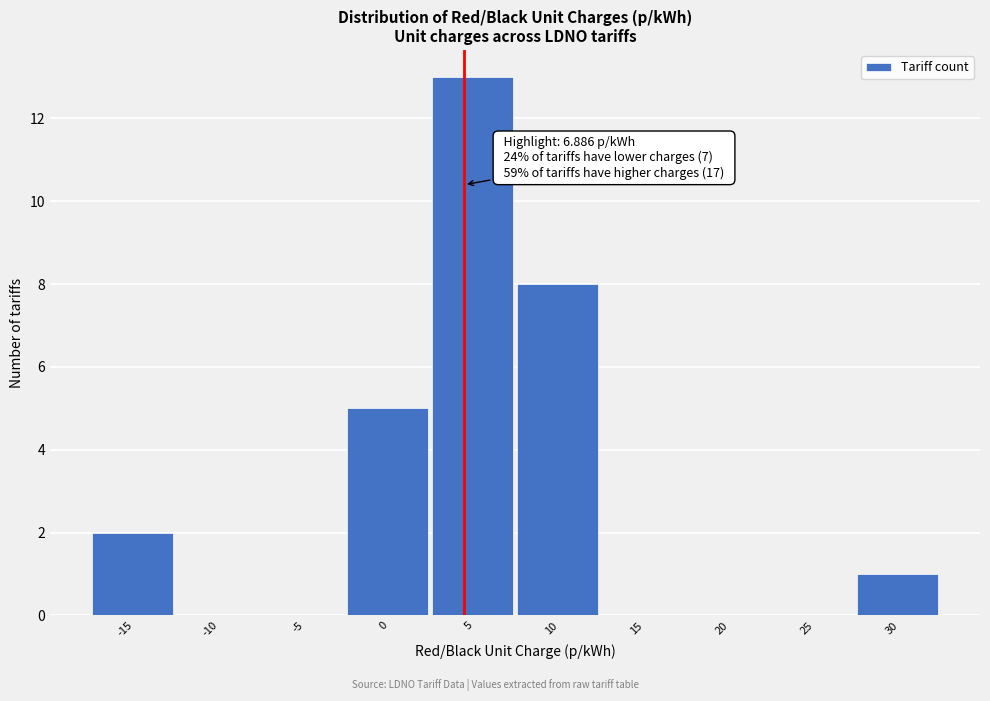

Reading right to left, extract all data points from this chart.

30=1	25=0	20=0	15=0	10=8	5=13	0=5	-5=0	-10=0	-15=2